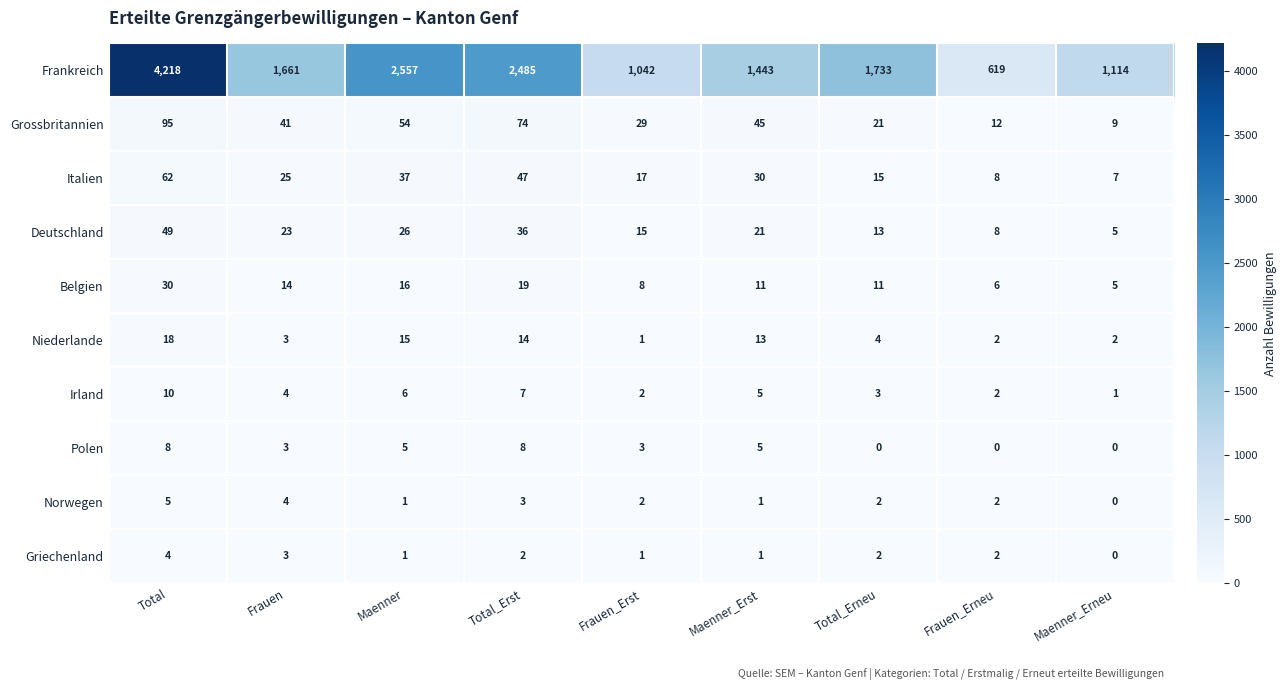

What is the highest value of the Polen series?

8